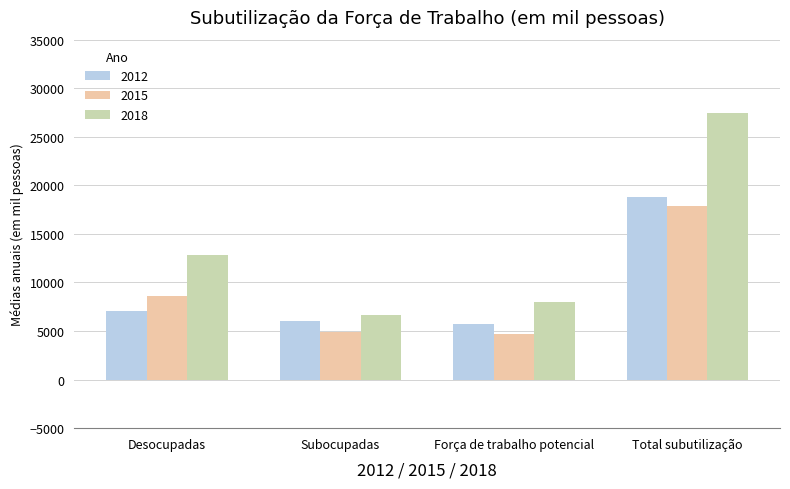

Which series changed the most between Desocupadas and Total subutilização?

2018